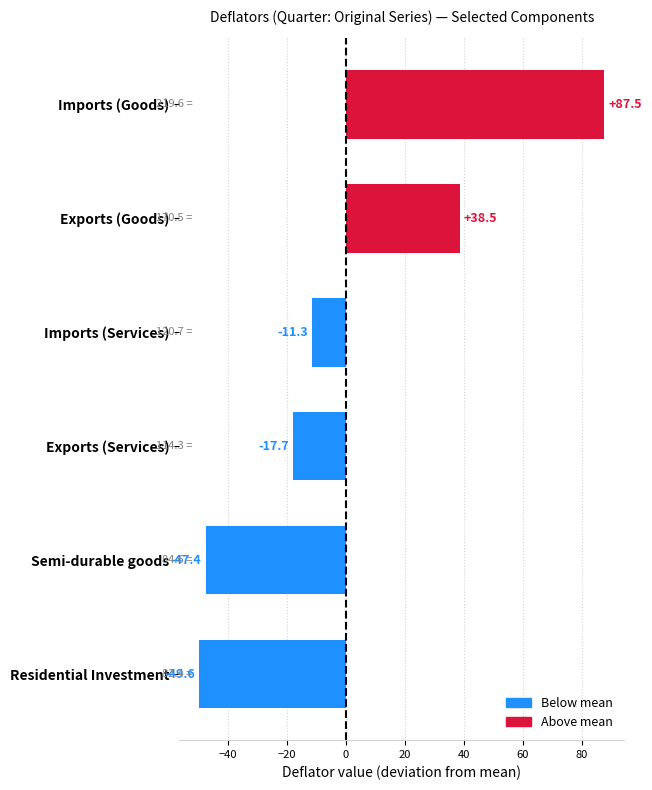

List the labels in order of value, largest first.

Imports (Goods), Exports (Goods), Imports (Services), Exports (Services), Semi-durable goods, Residential Investment